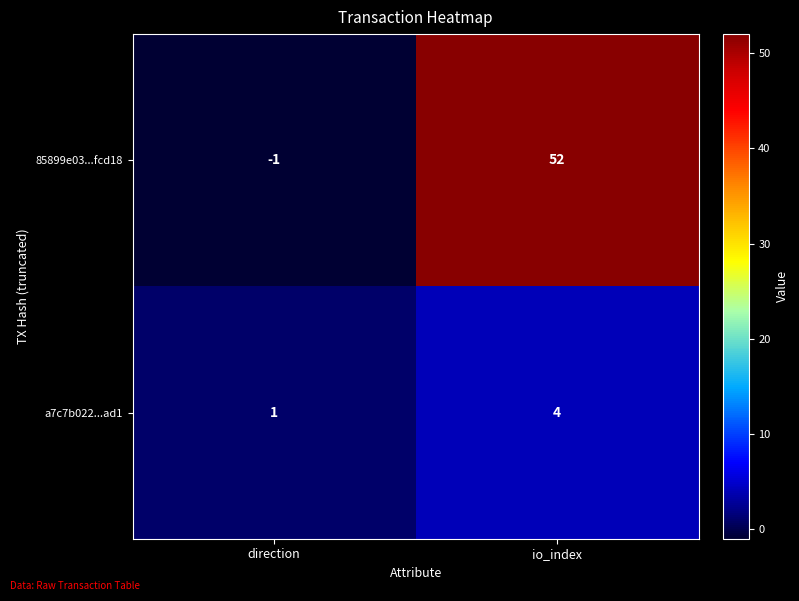

Which series has the largest range (max minus min)?

85899e03...fcd18